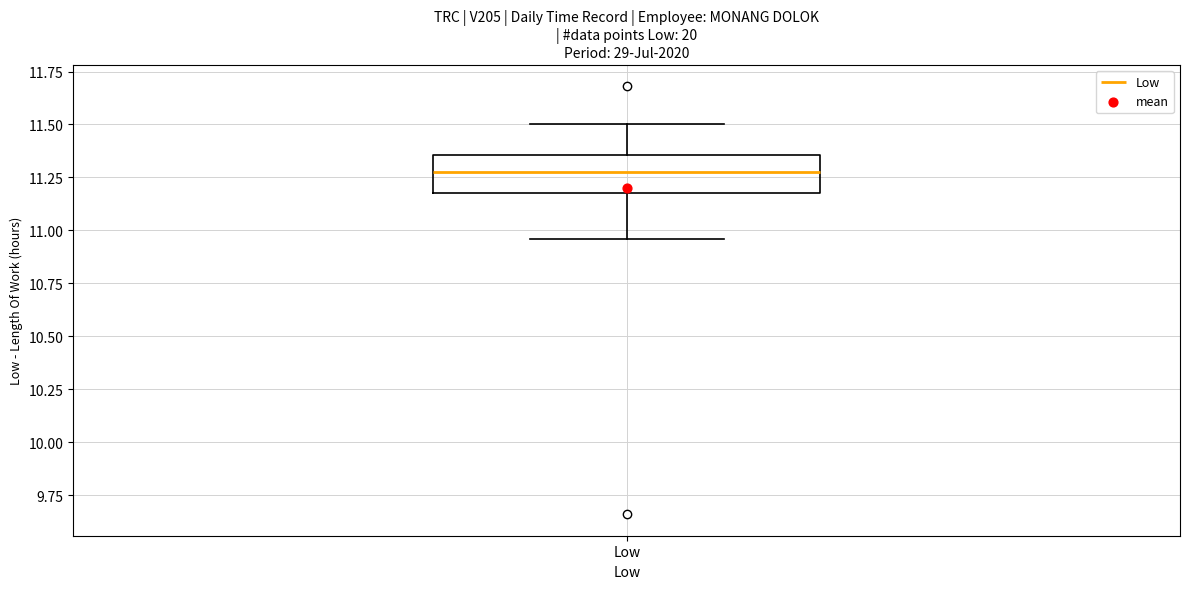

Read this box plot against the y-axis: the position of the median line, the range covered by the box, and the ends of both whiskers. The values are not printed on the chart, so give them approximately, as read against the axis.

median 11.30, box 11.20 to 11.35, whiskers 10.95 to 11.50